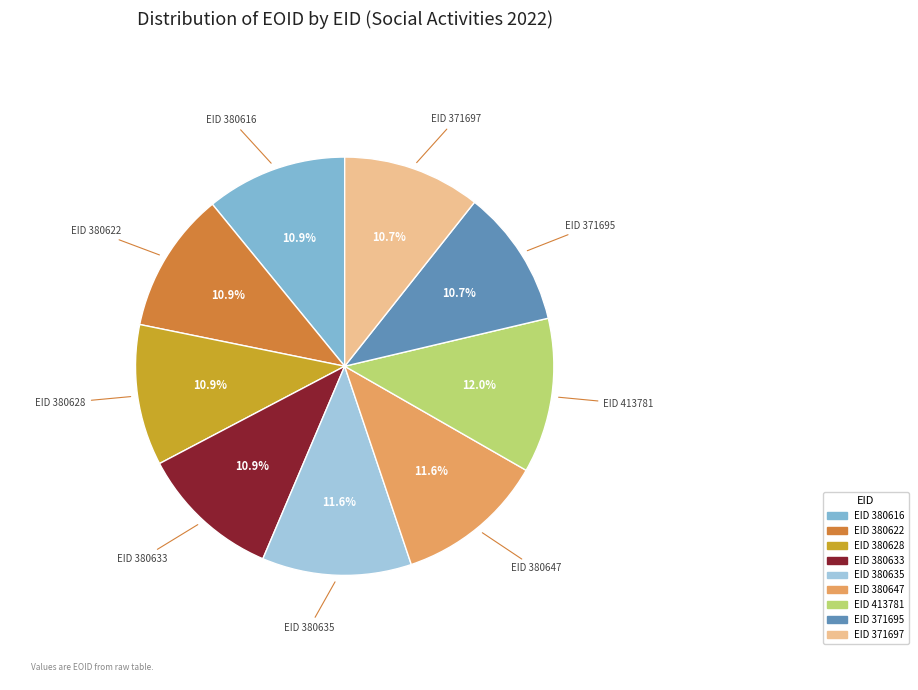

Does any single category account for the majority?

No